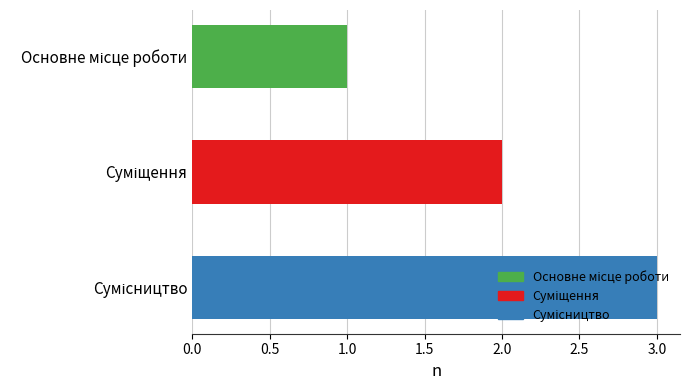

What is the greatest value displayed?

3